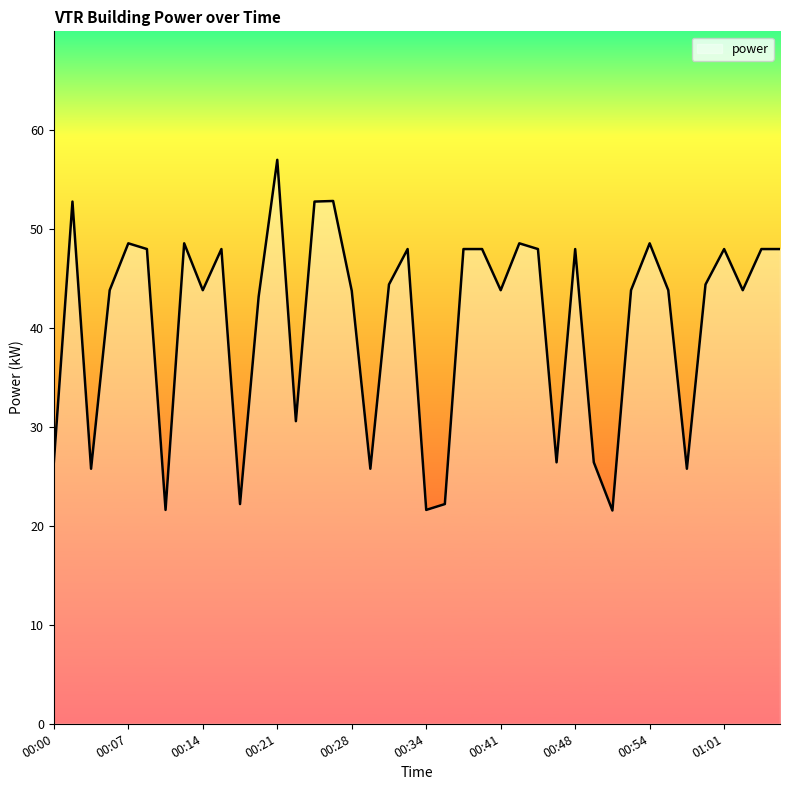

What is the minimum value shown in the chart?

21.6